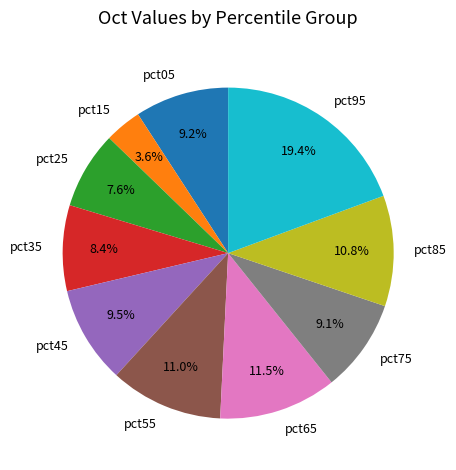

Is the sum of pct15 and pct05 greater than half?

No